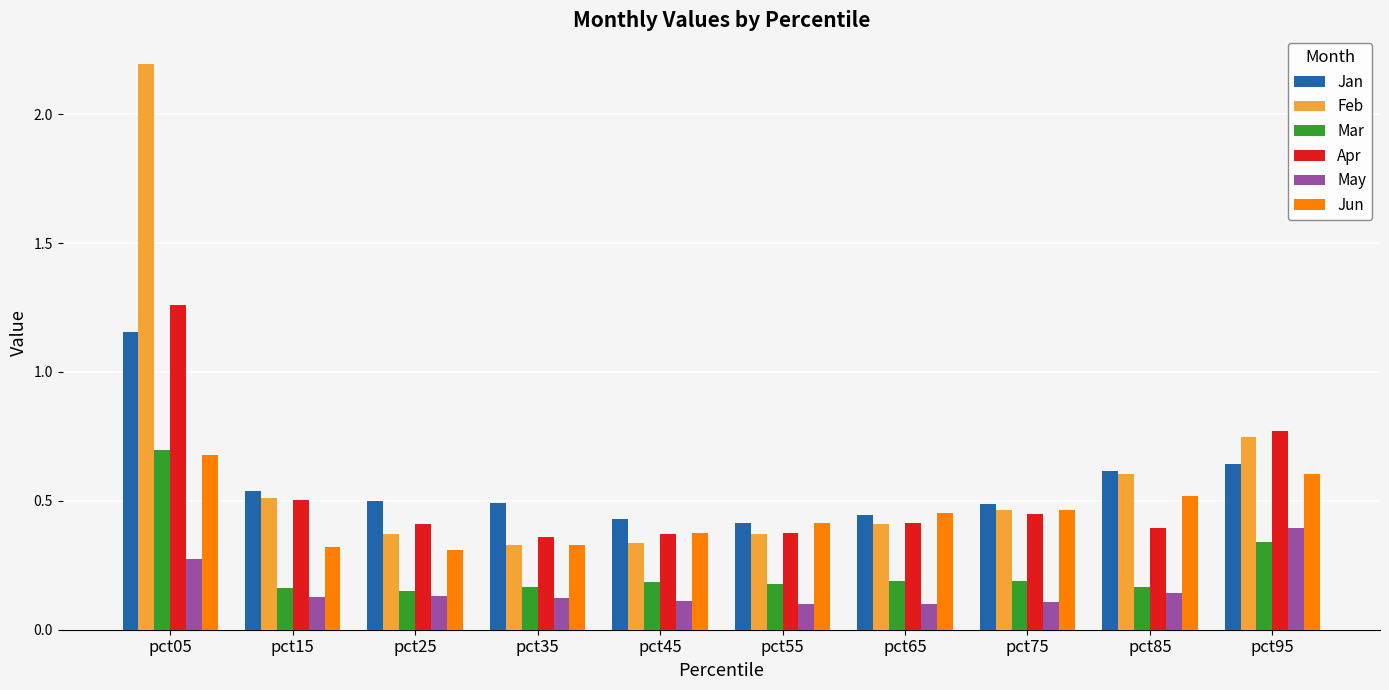

What is the greatest value displayed?

2.2